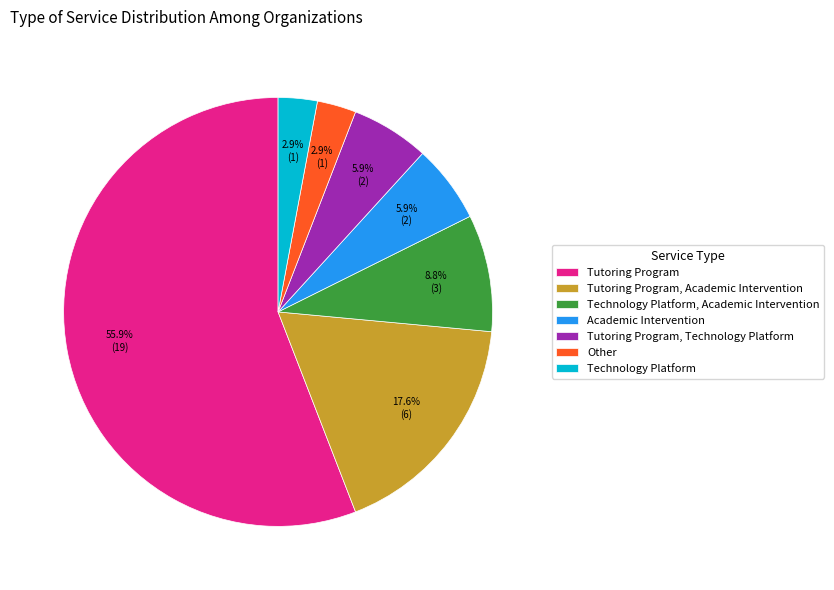

Which category has the biggest portion of the pie?

Tutoring Program